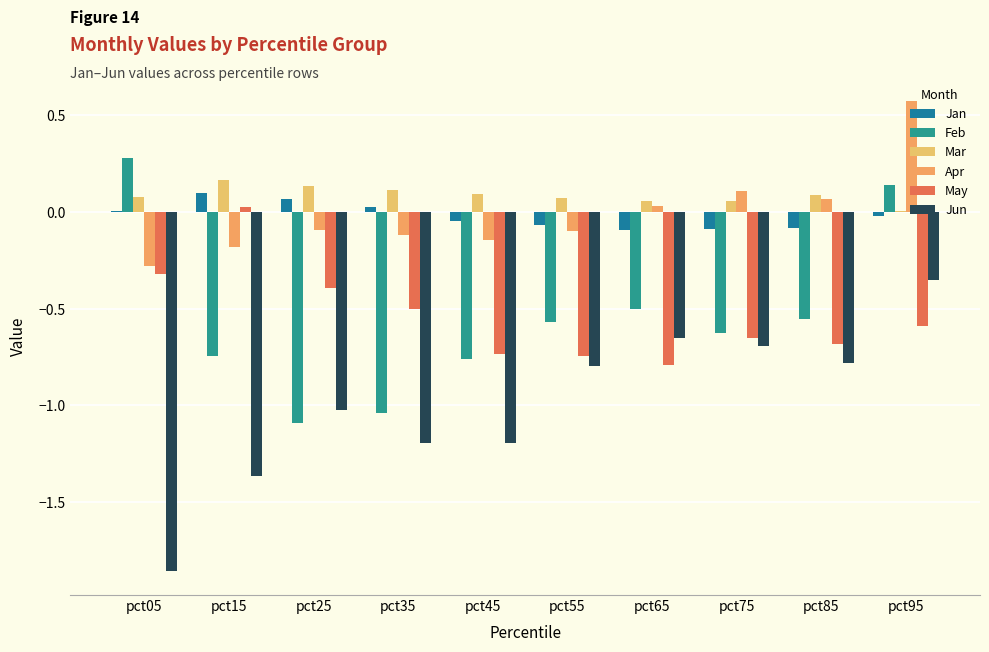

At which category is the sum across all series the highest?

pct95